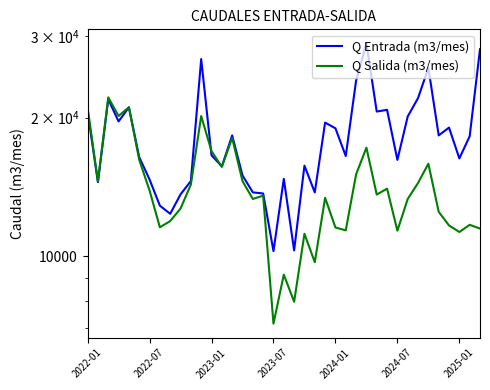

Reading left to right, extract all data points from this chart.

Q Entrada (m3/mes): 20612	14490	21913	19625	21055	16414	14683	12884	12373	13634	14574	26792	16571	15678	18299	14985	13770	13695	10270	14728	10308	15734	13768	19506	18960	16512	24053	28976	20613	20793	16194	20116	22047	25640	18300	19027	16313	18223	28141
Q Salida (m3/mes): 21036	14538	22124	20162	21059	16198	13897	11565	11933	12701	14318	20153	16918	15642	18068	14566	13323	13548	7150	9131	7976	11196	9717	13400	11554	11391	15060	17213	13620	14031	11373	13322	14432	15890	12495	11673	11299	11710	11495